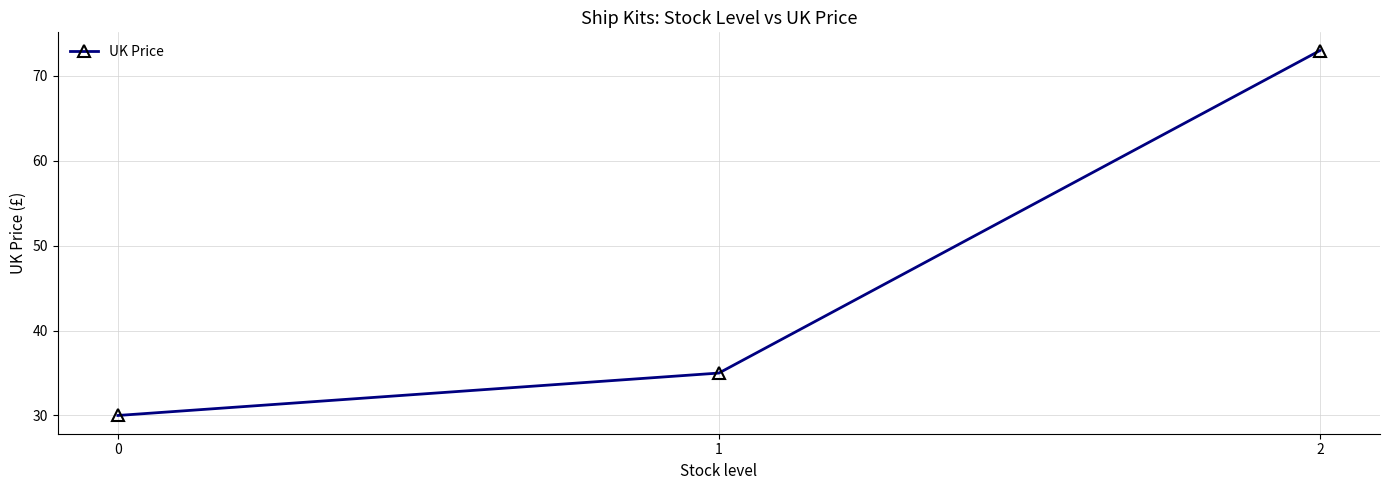

The value at 1 is 14.3. True or false?

False